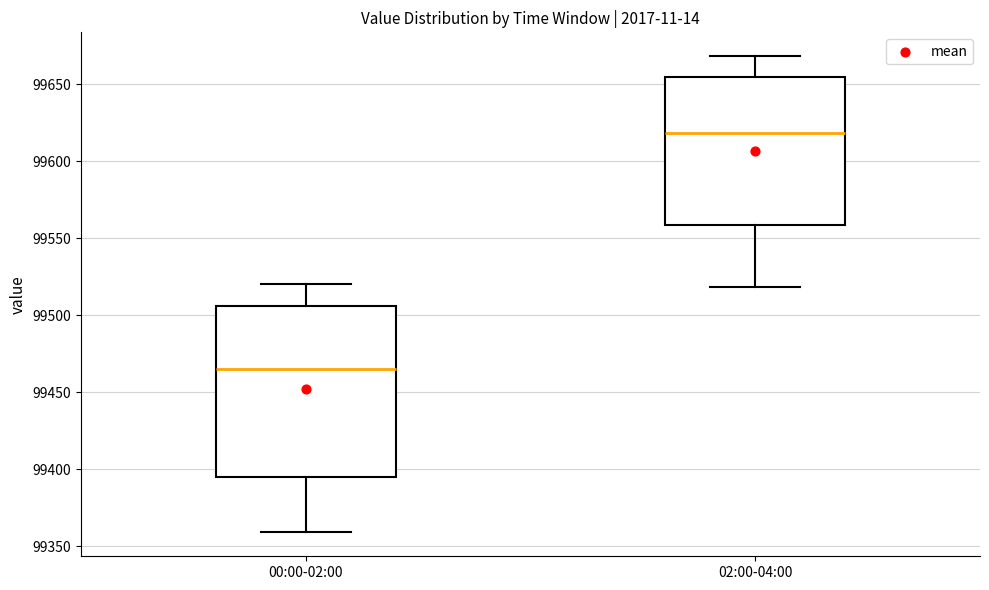

Reading left to right, read every box against the y-axis: the position of its median line, the range the box covers, and the ends of its whiskers. The values are not printed on the chart, so give them approximately, as read against the axis.

00:00-02:00: median 99465, box 99395 to 99505, whiskers 99360 to 99520
02:00-04:00: median 99620, box 99560 to 99655, whiskers 99520 to 99670